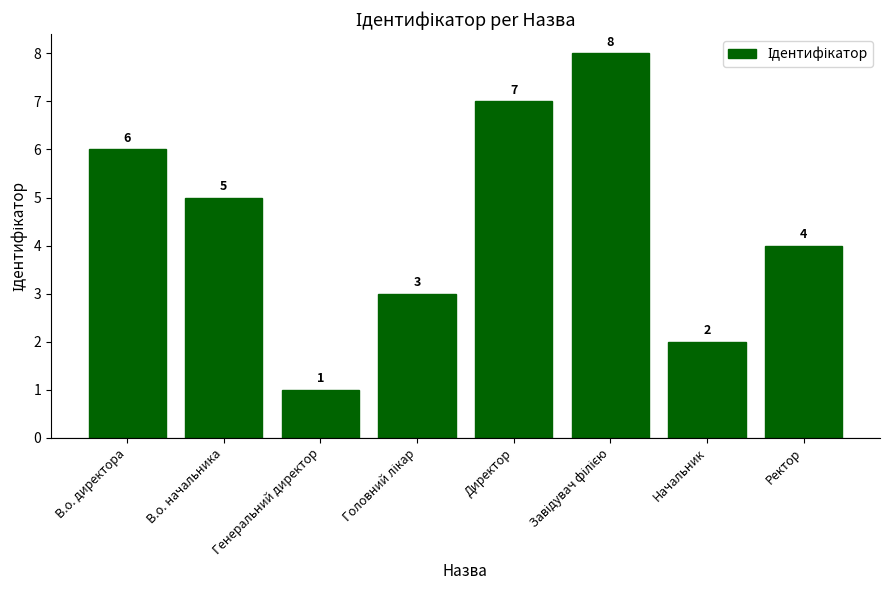

Does the chart contain any negative values?

No